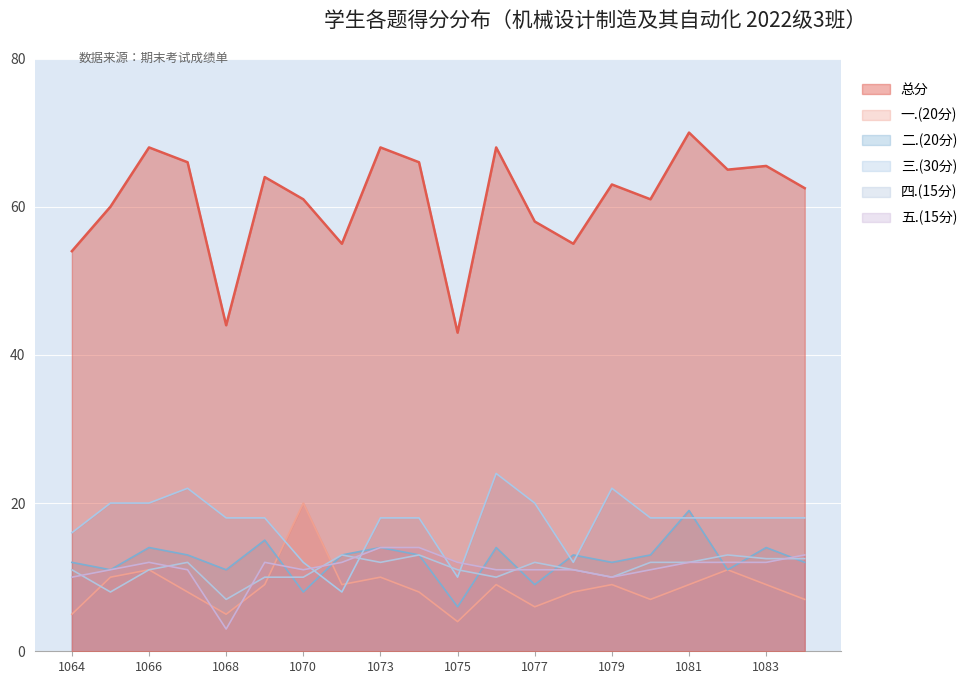

At which category does 三.(30分) reach its first local peak?

2022171067